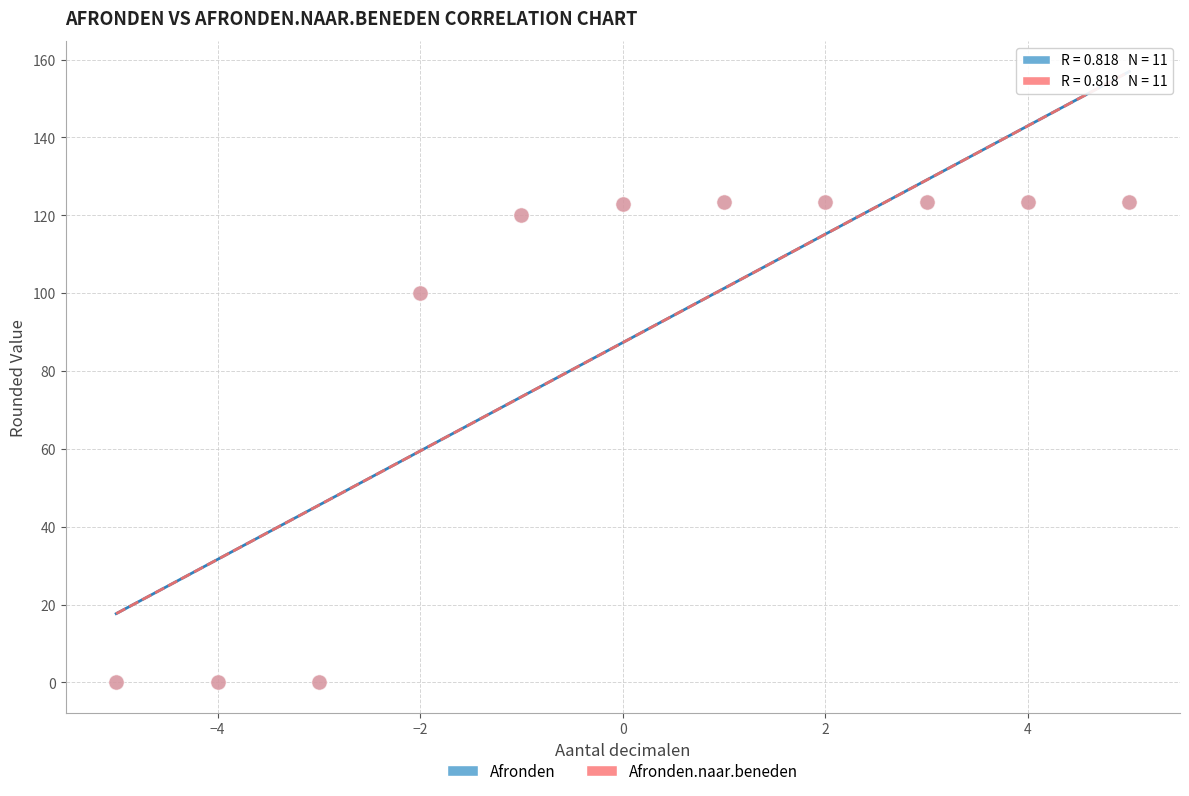

What are all the series names shown in the legend?

Afronden, Afronden.naar.beneden